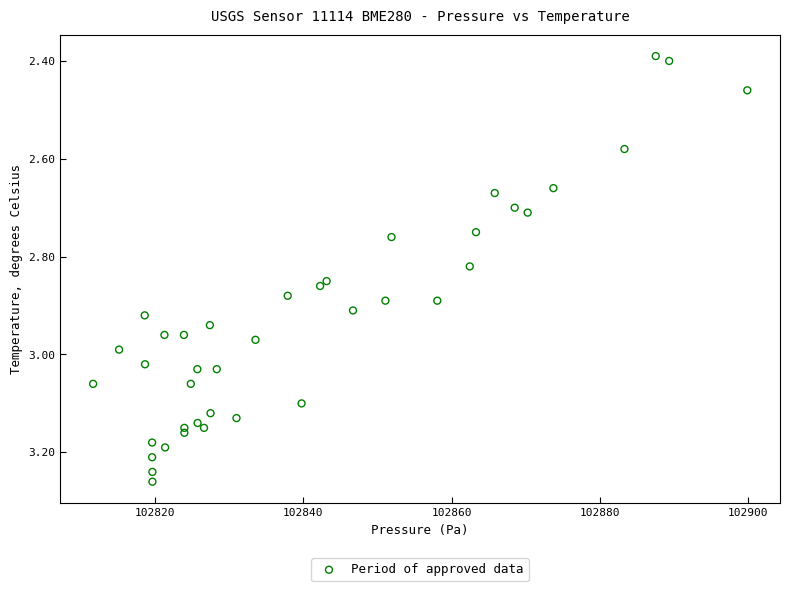

What is the range of X values (max minus min)?

88.2